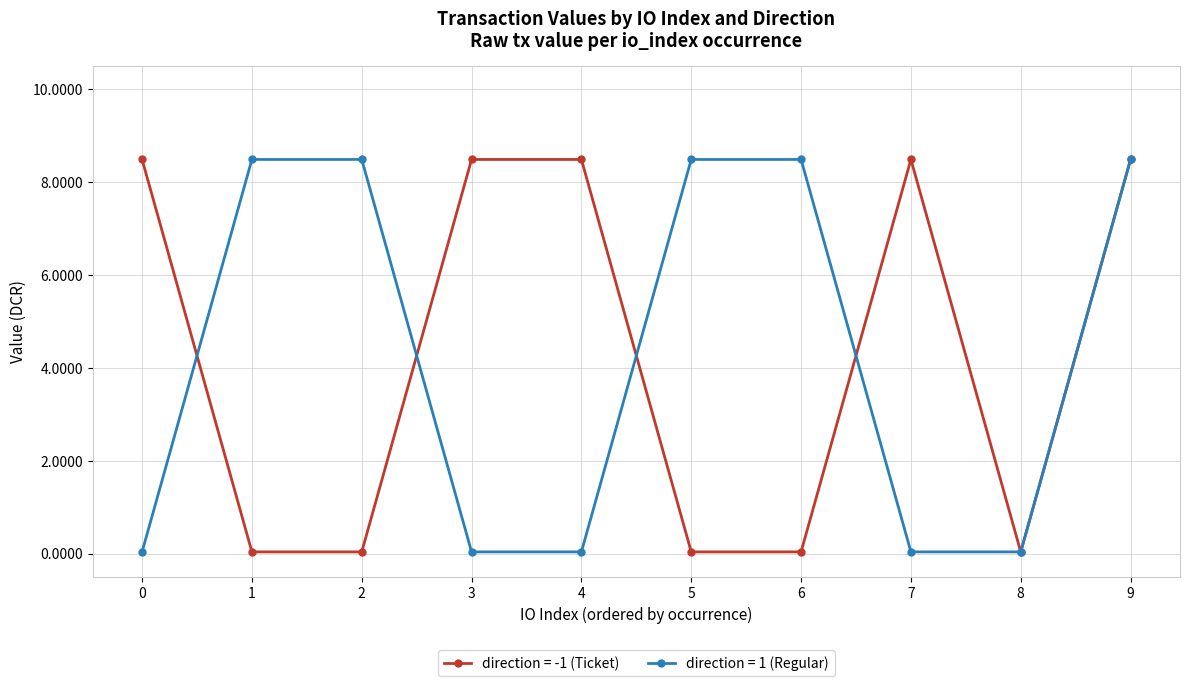

At which category is the sum across all series the highest?

9